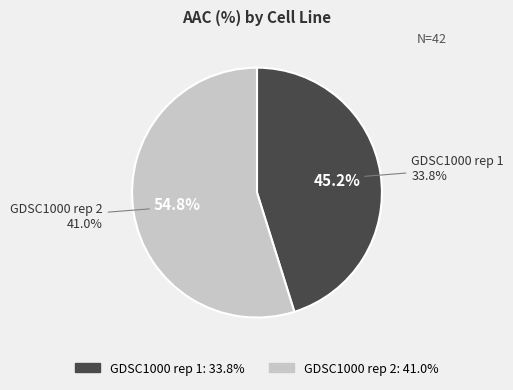

How many slices are in this pie chart?

2